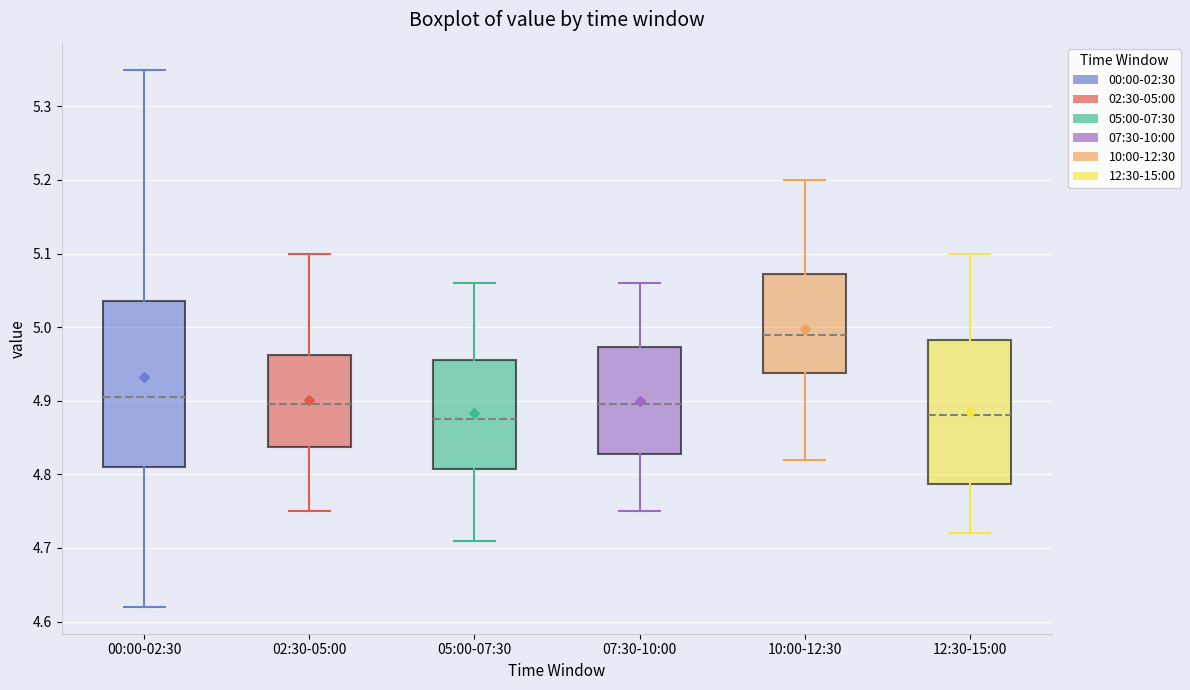

Reading left to right, transcribe this box plot: for each box, give where its median line is, the range the box spans, and where its two whiskers end, as read against the y-axis. The values are not printed on the chart, so give them approximately, as read against the axis.

00:00-02:30: median 4.91, box 4.81 to 5.04, whiskers 4.62 to 5.35
02:30-05:00: median 4.90, box 4.84 to 4.96, whiskers 4.75 to 5.10
05:00-07:30: median 4.88, box 4.81 to 4.96, whiskers 4.71 to 5.06
07:30-10:00: median 4.90, box 4.83 to 4.97, whiskers 4.75 to 5.06
10:00-12:30: median 4.99, box 4.94 to 5.07, whiskers 4.82 to 5.20
12:30-15:00: median 4.88, box 4.79 to 4.98, whiskers 4.72 to 5.10